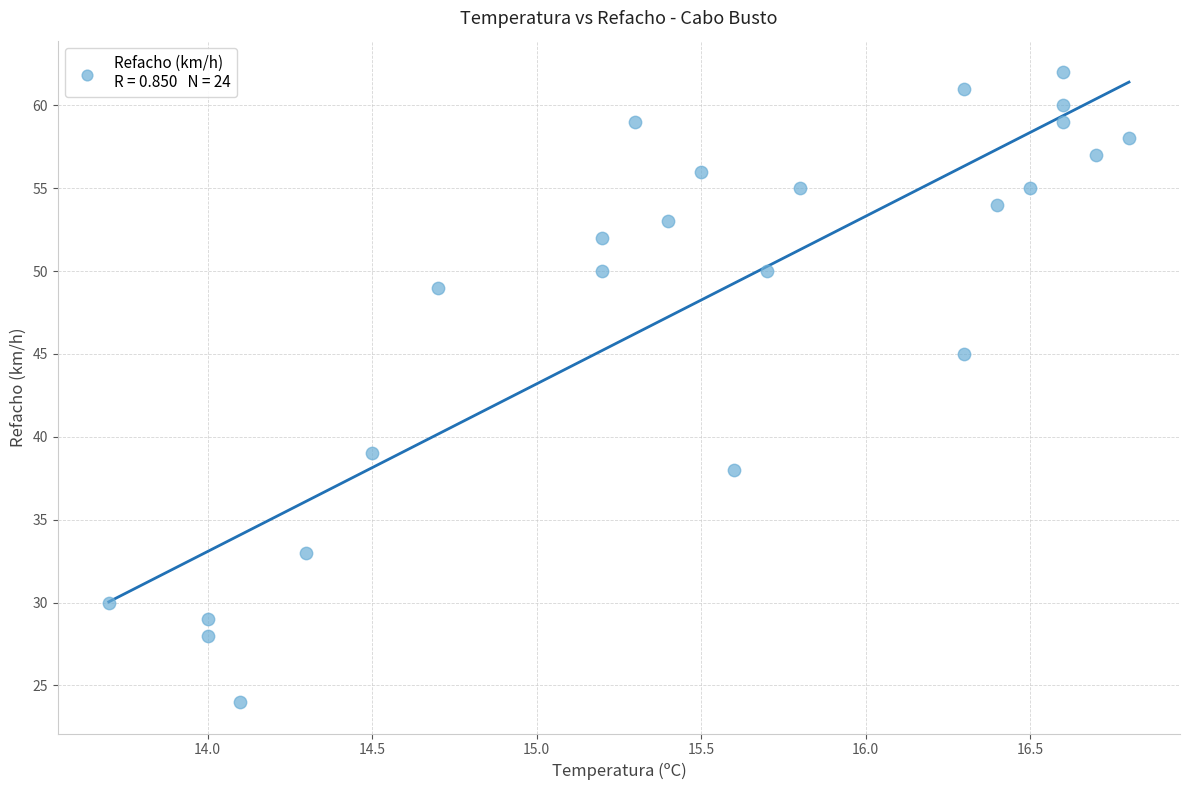

What Y value in the scatter plot is closest to 43?

45